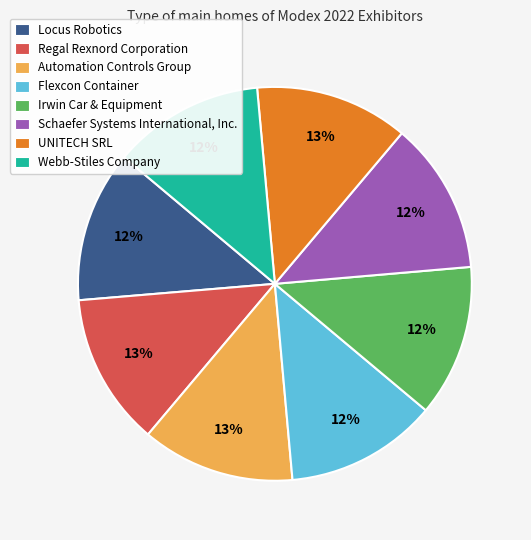

Is there any slice that represents more than half of the pie?

No